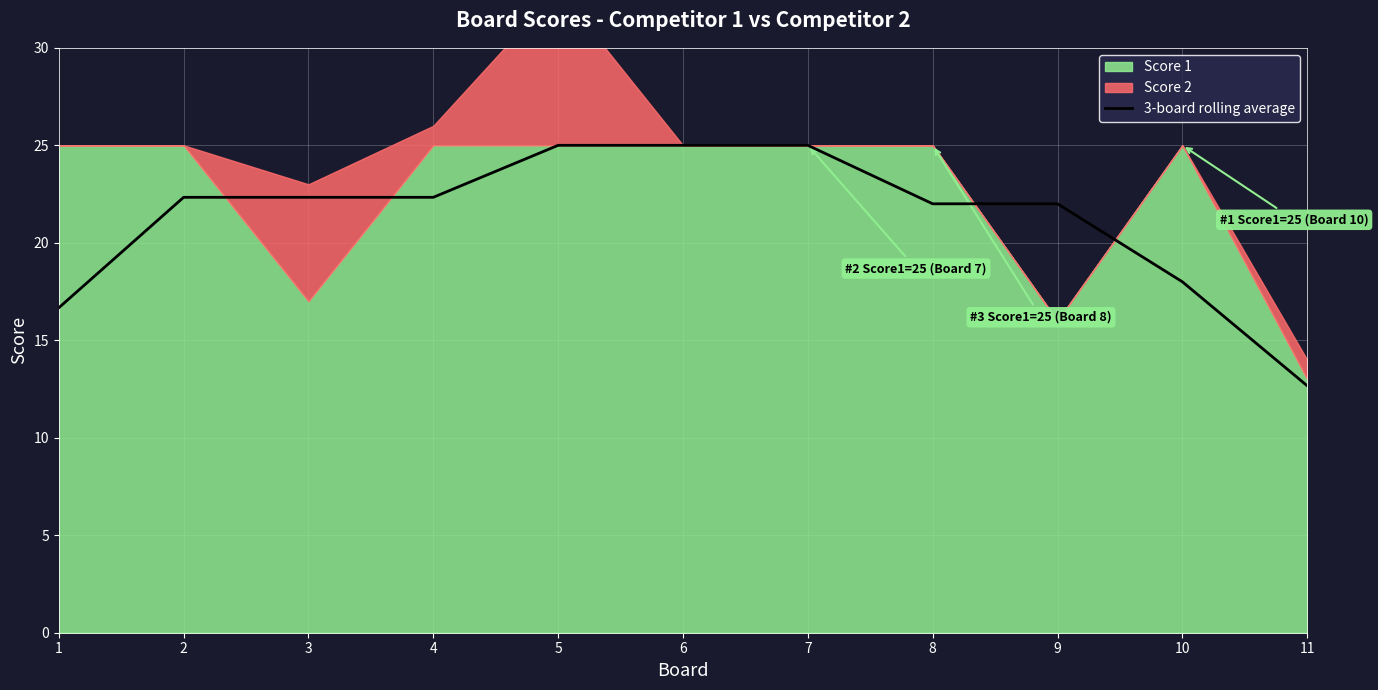

How many data points are less than 22?

5